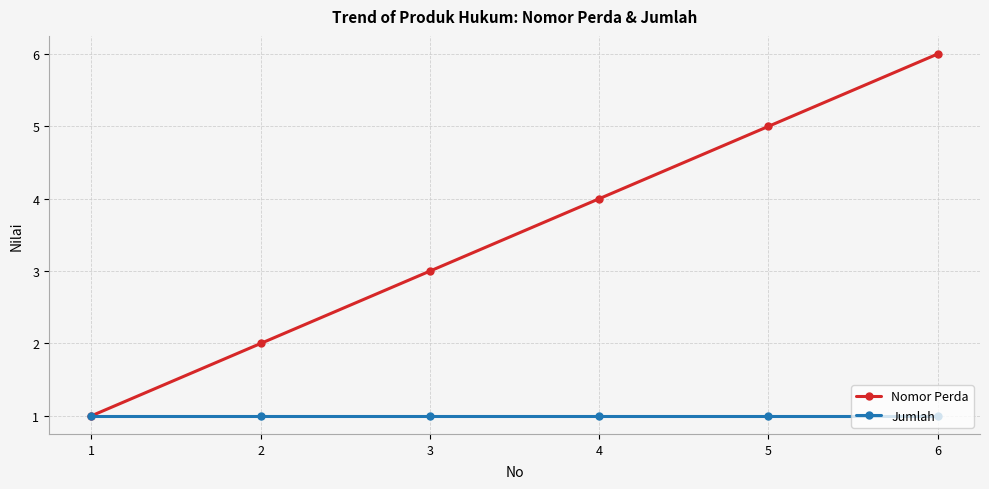

At which label does Nomor Perda reach its peak?

6